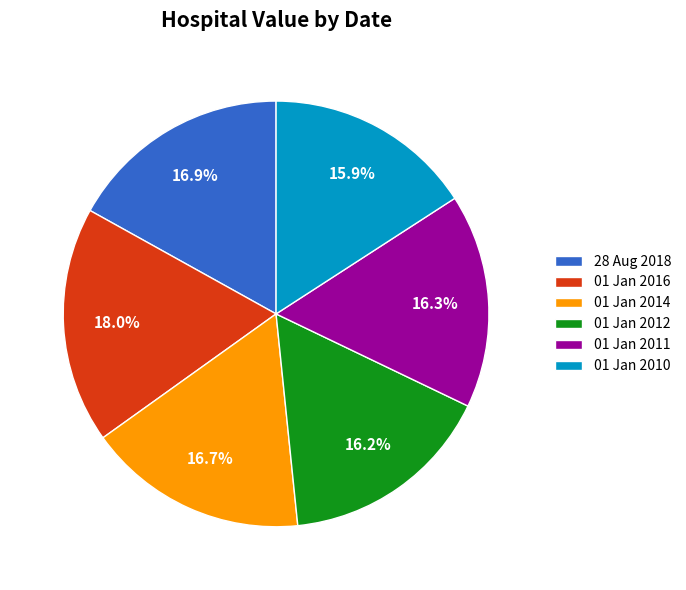

Between 01 Jan 2010 and 28 Aug 2018, which is larger?

28 Aug 2018